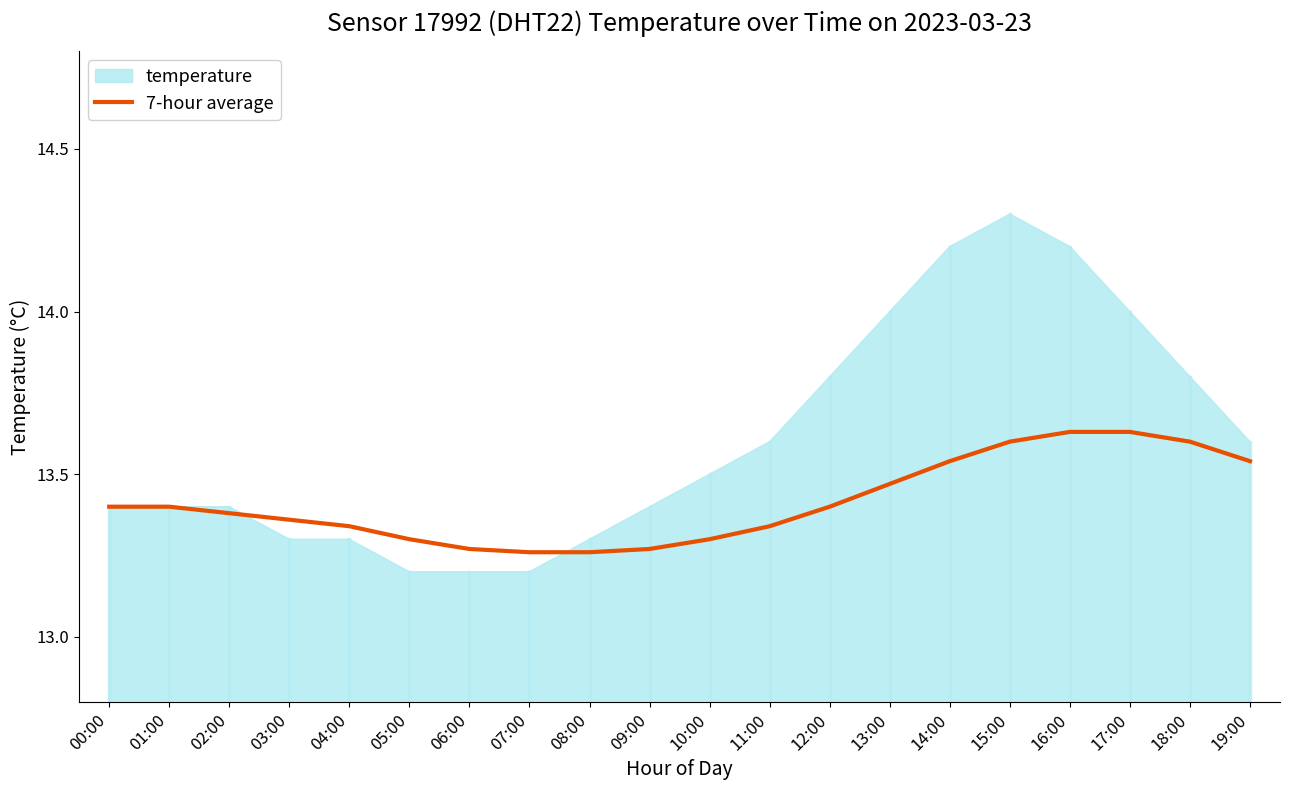

What is the average value?

13.4